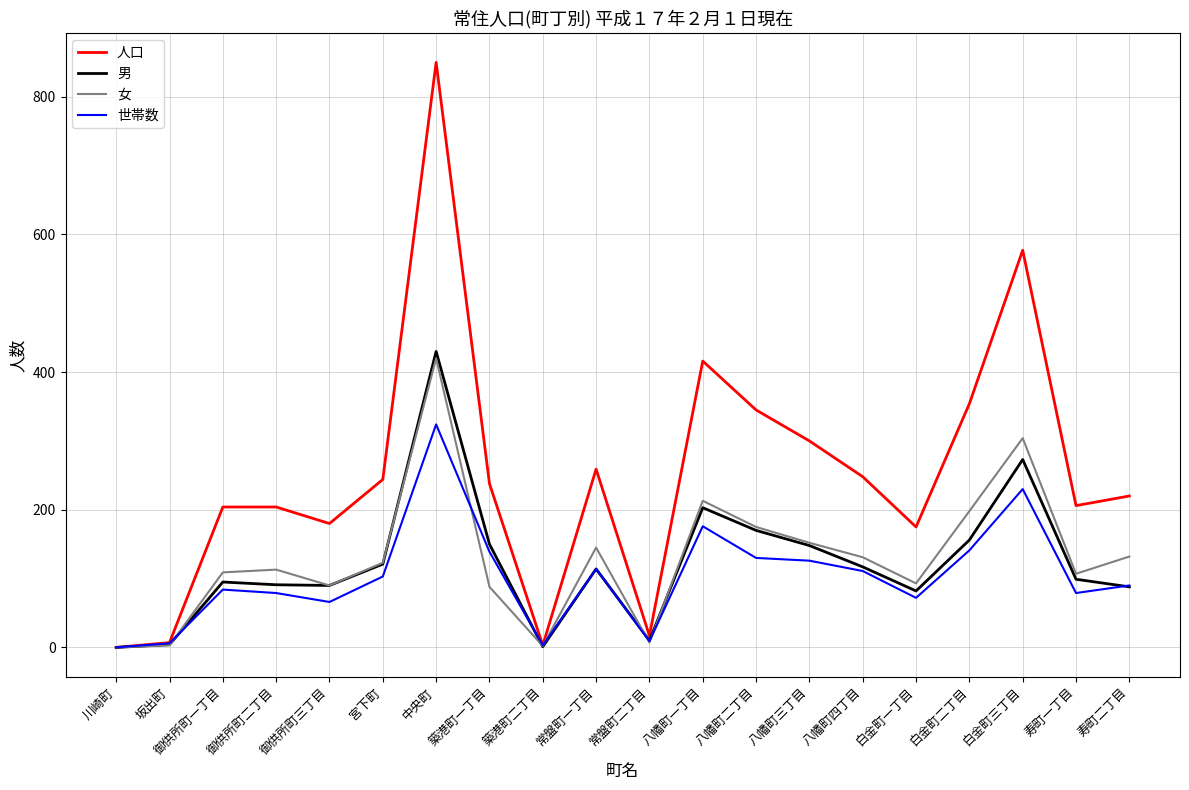

What is the average value of the 世帯数 series?

104